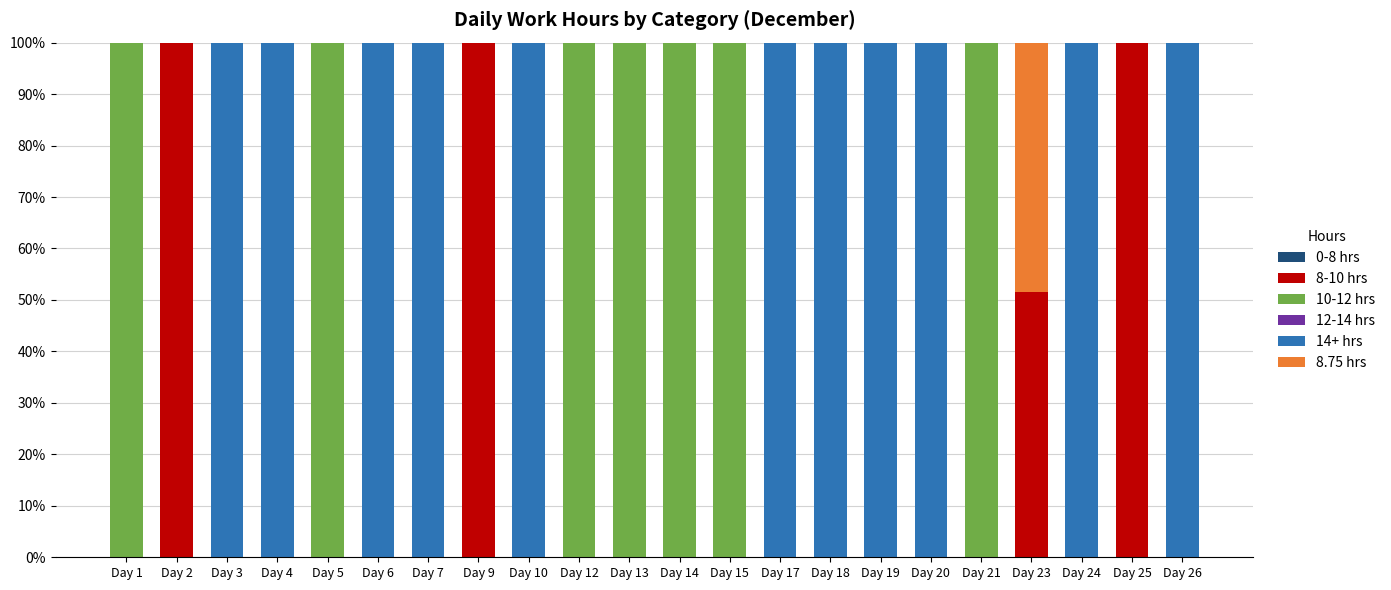

How many categories are shown in the chart?

22